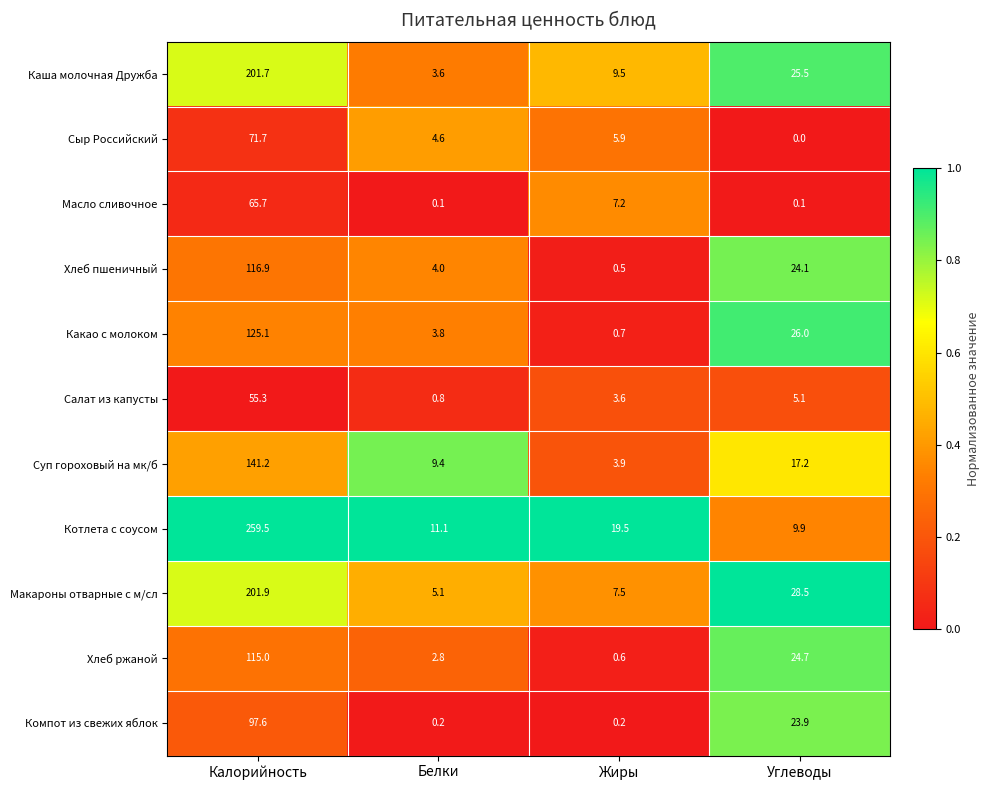

Count the number of data series in this chart.

11